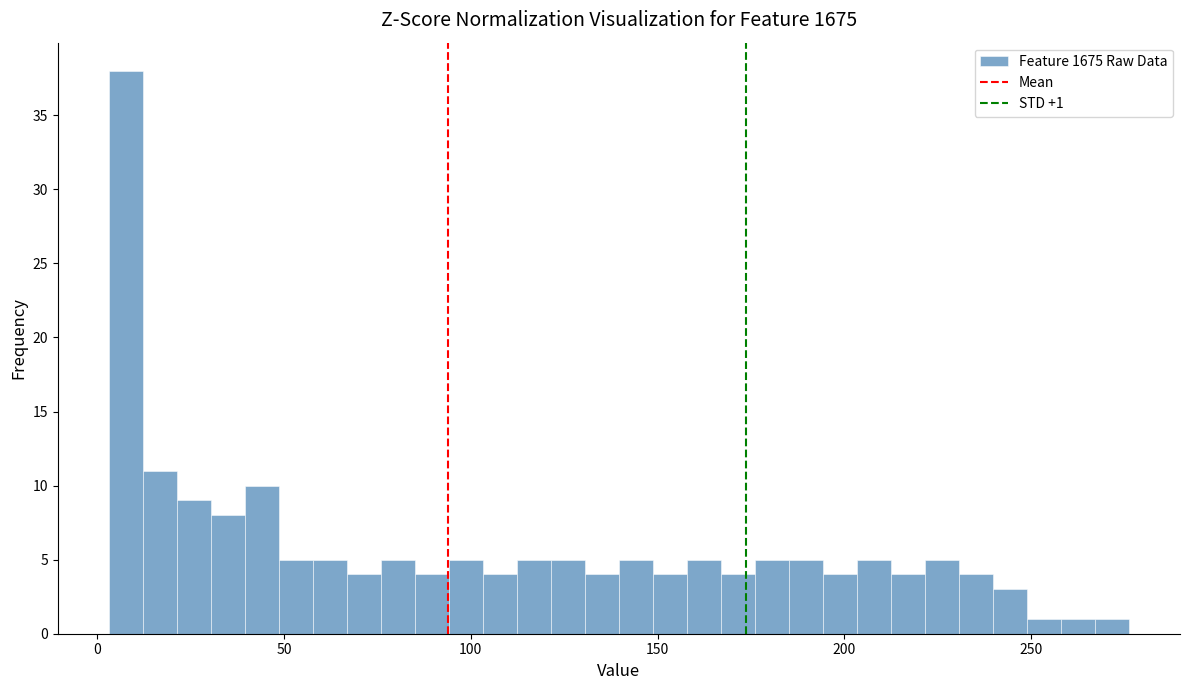

Around what value on the x-axis is the tallest bar? Give the approximate position of its centre, as read against the axis.

10